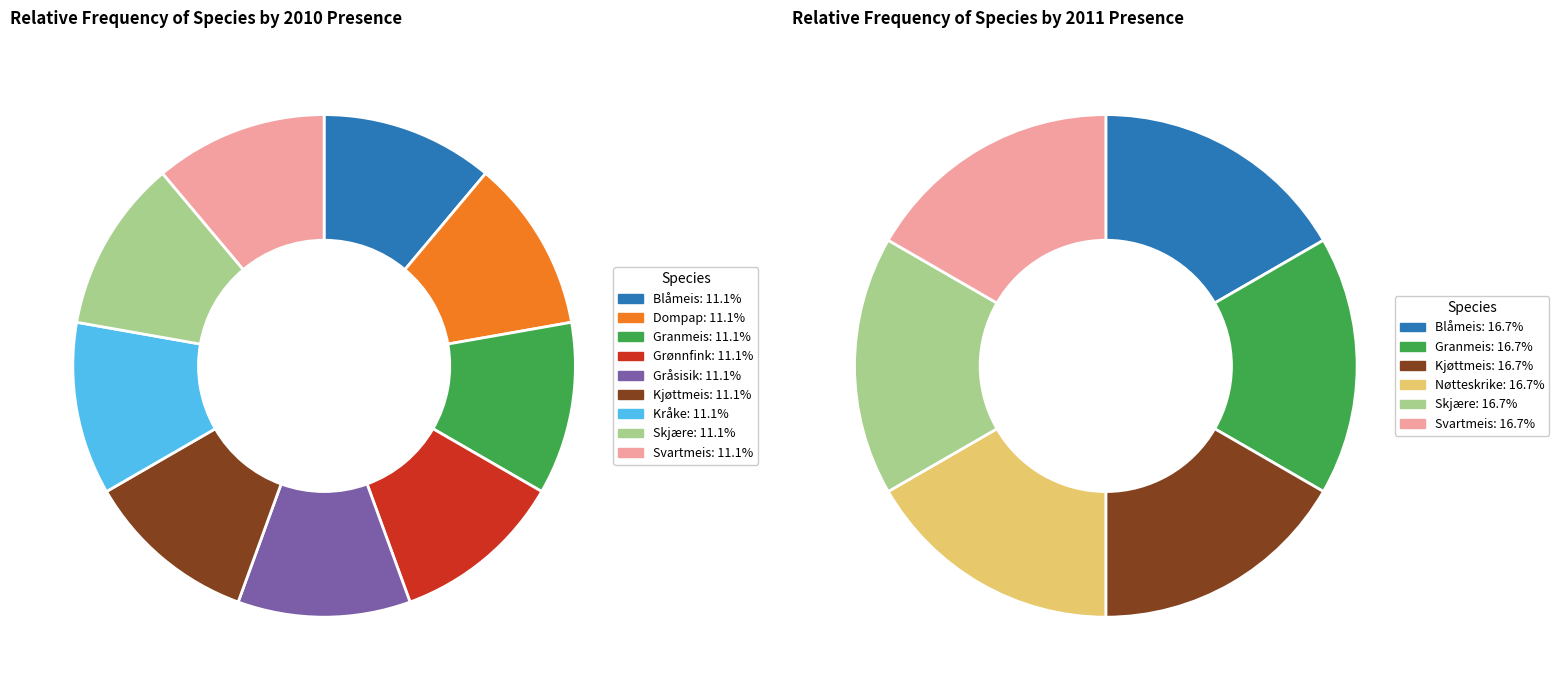

Rank the series by their maximum value, from lowest to highest.

2010, 2011